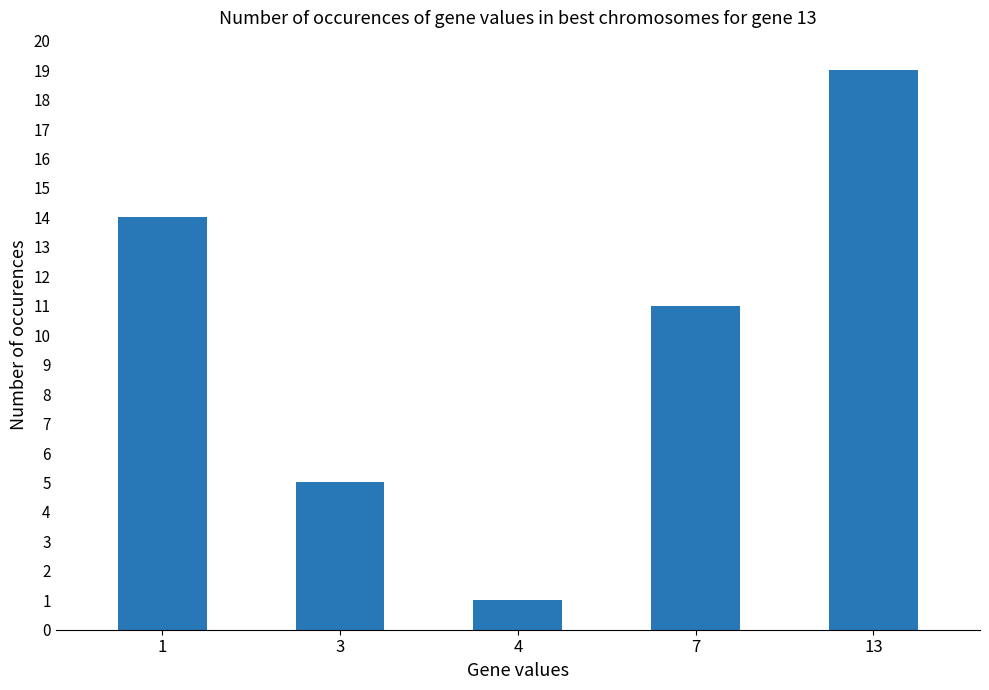

What is the difference between the second highest and second lowest values?

9